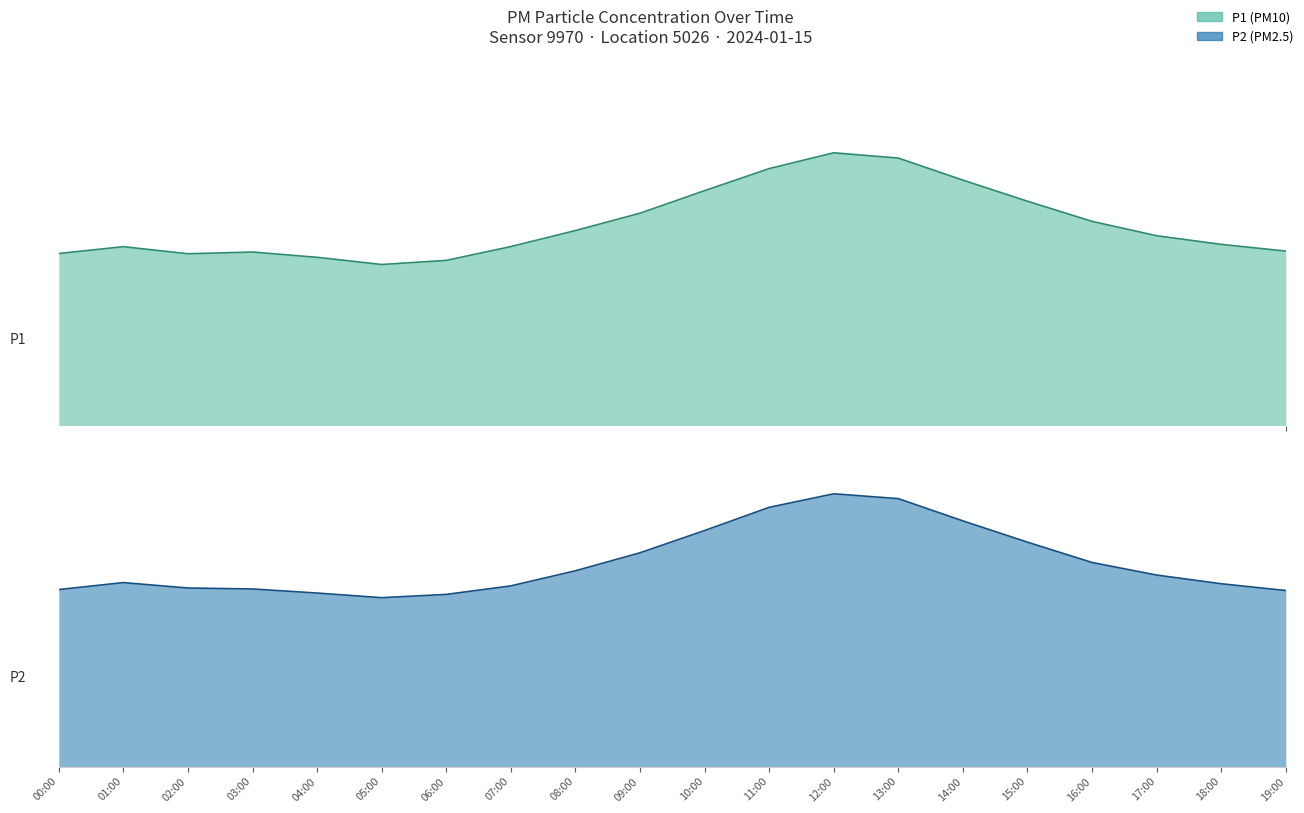

What is the greatest value displayed?

28.4